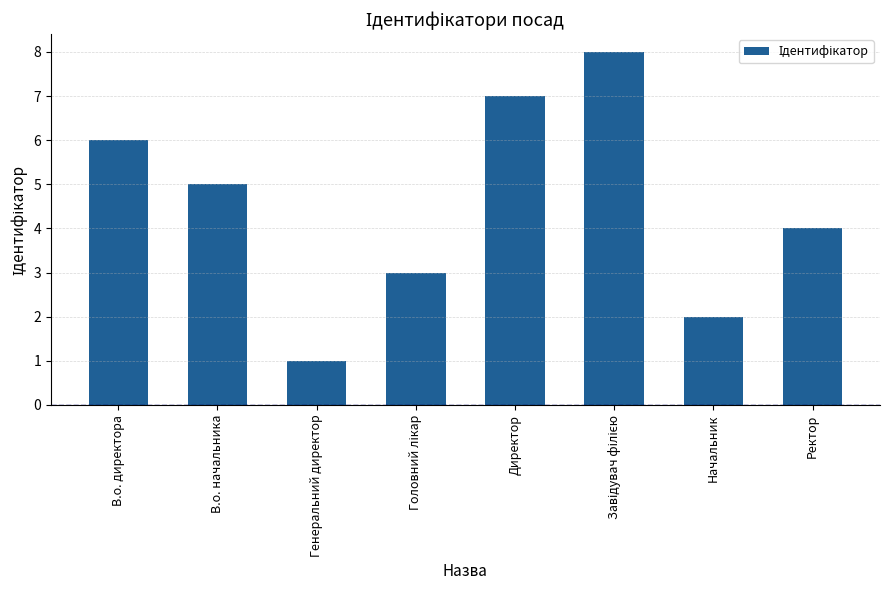

What is the sum of all values?

36